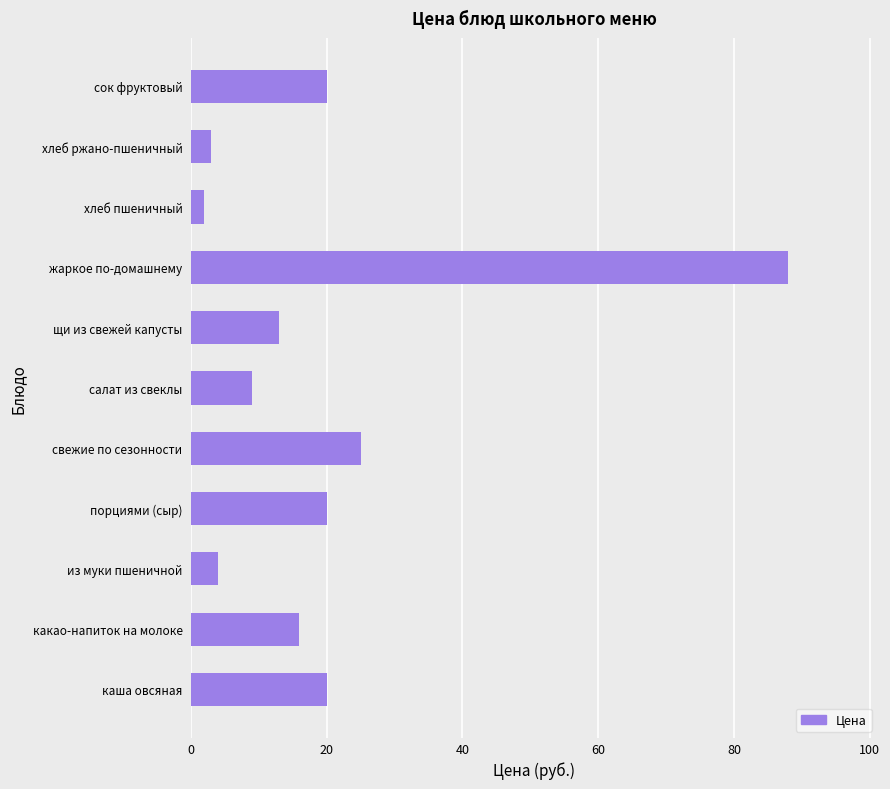

What is the difference between the second highest and minimum values?

23